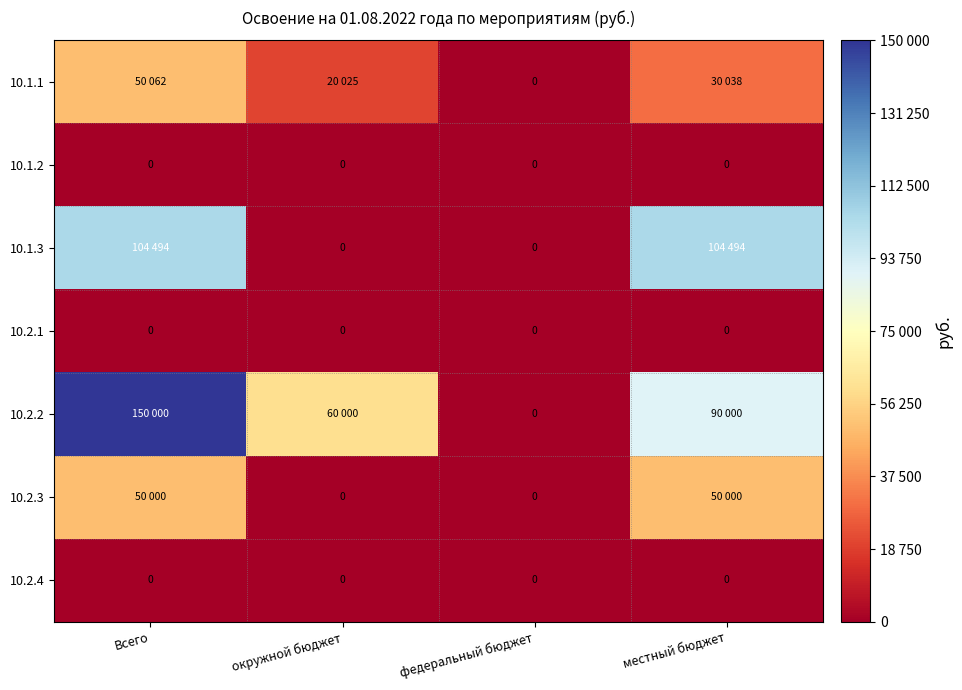

The 10.2.4 series shows 0.0 at местный бюджет. True or false?

True